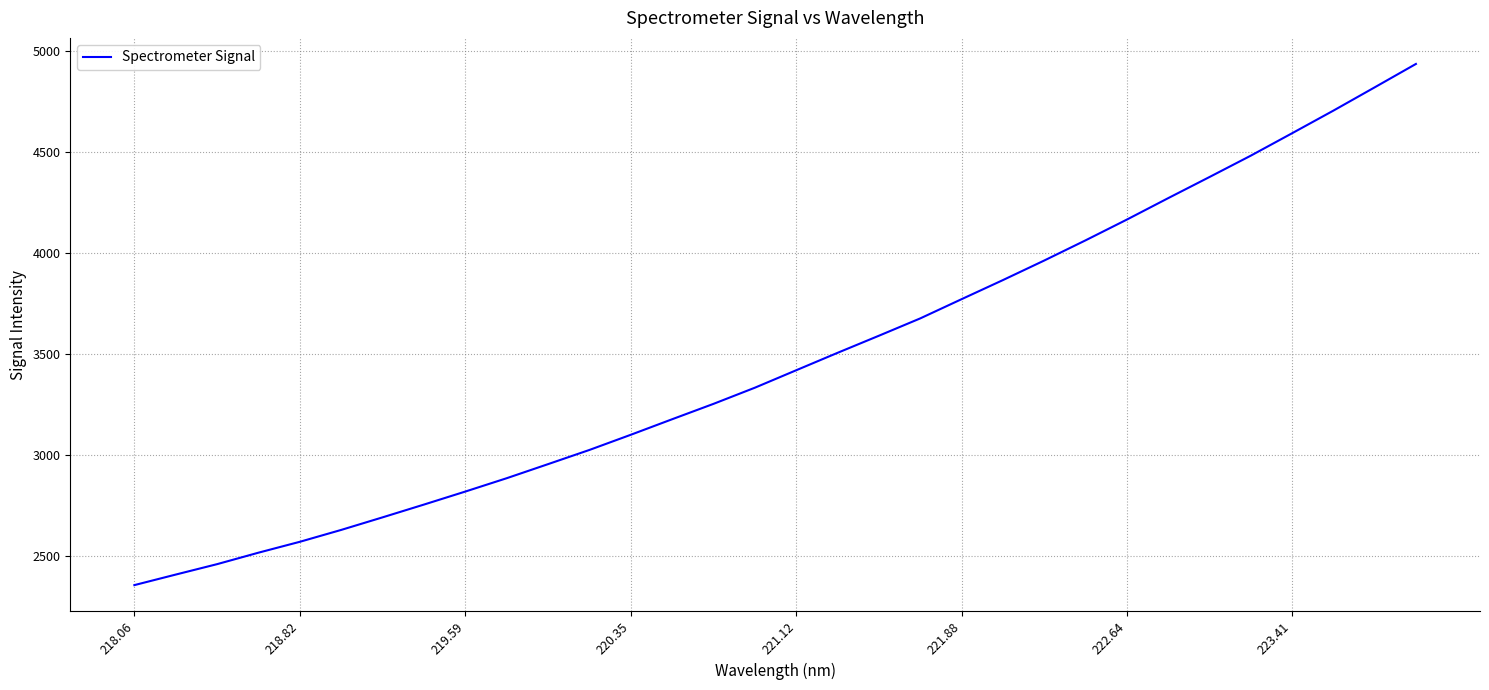

What is the minimum value shown in the chart?

2355.1